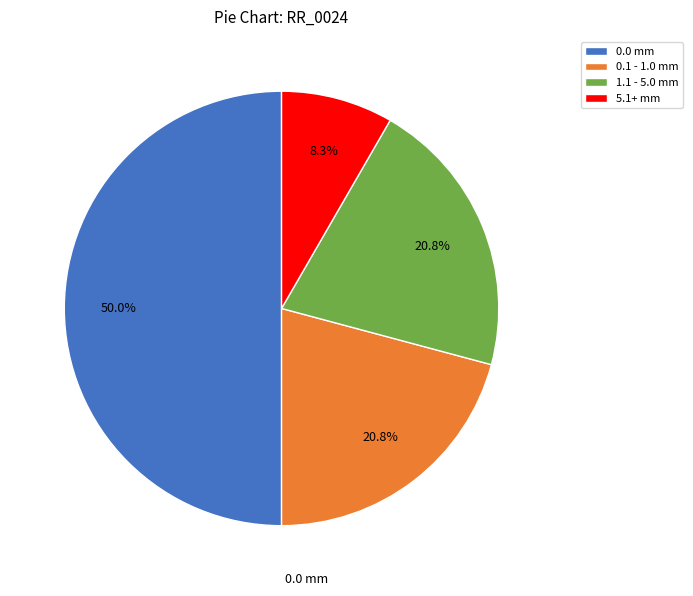

Which slice represents more than half of the pie?

0.0 mm